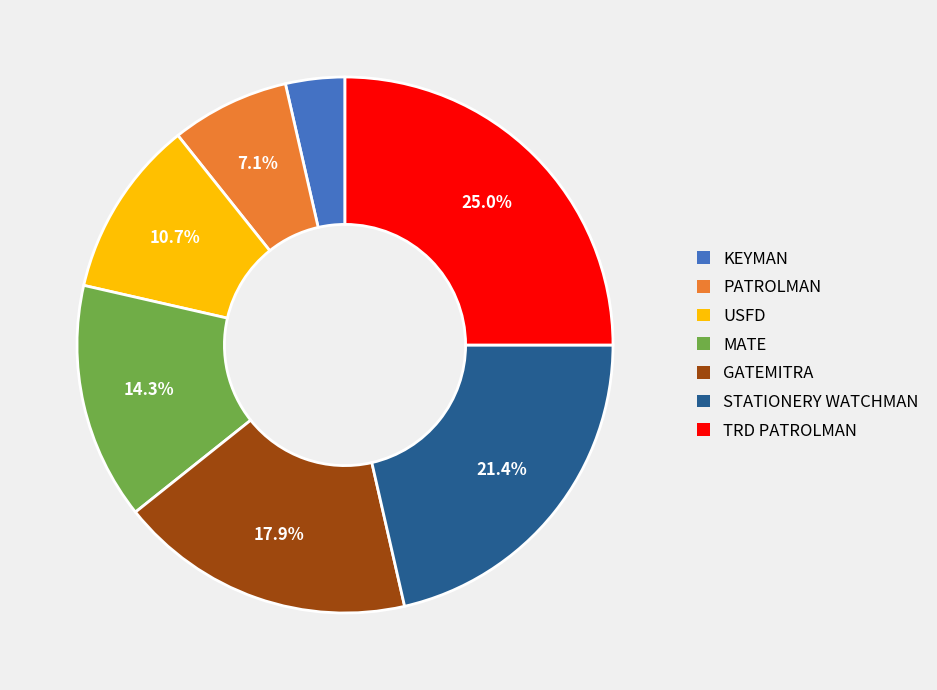

Is there any slice that represents more than half of the pie?

No